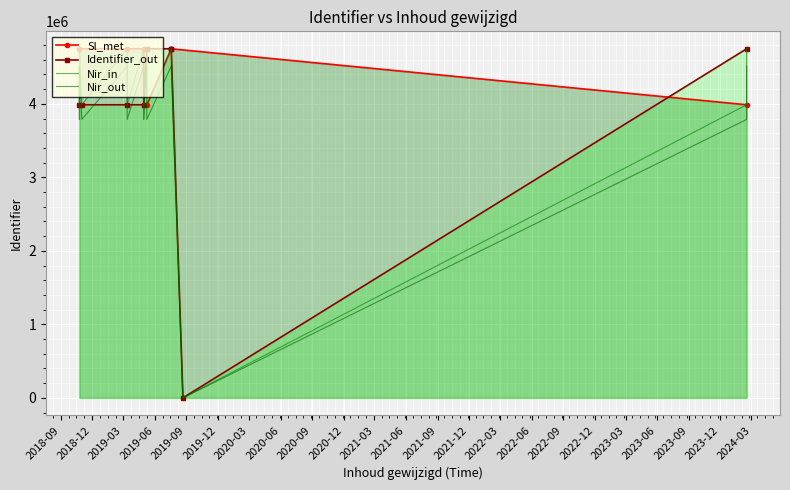

What is the label of the 15th point from the left?

2018-10-25